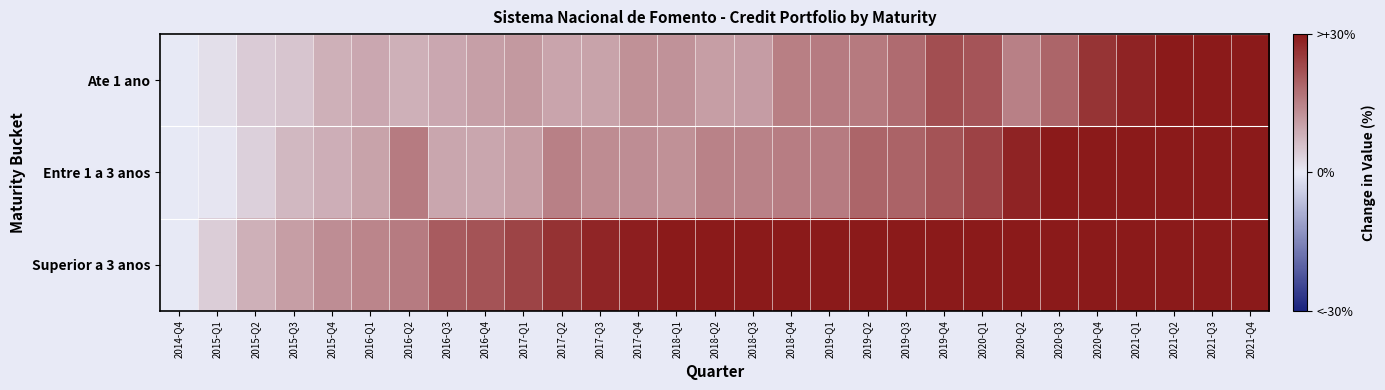

Reading left to right, transcribe all the data shown in this chart.

Ate 1 ano: 2014-Q4=0.0	2015-Q1=1.6	2015-Q2=4.4	2015-Q3=5.3	2015-Q4=8.3	2016-Q1=9.5	2016-Q2=8.2	2016-Q3=9.4	2016-Q4=10.6	2017-Q1=11.7	2017-Q2=10.0	2017-Q3=10.2	2017-Q4=12.8	2018-Q1=12.6	2018-Q2=11.0	2018-Q3=11.2	2018-Q4=15.3	2019-Q1=15.8	2019-Q2=16.1	2019-Q3=18.1	2019-Q4=22.5	2020-Q1=21.4	2020-Q2=15.1	2020-Q3=19.0	2020-Q4=26.2	2021-Q1=28.4	2021-Q2=32.0	2021-Q3=40.1	2021-Q4=53.3
Entre 1 a 3 anos: 2014-Q4=0.0	2015-Q1=0.6	2015-Q2=3.6	2015-Q3=7.2	2015-Q4=8.5	2016-Q1=10.2	2016-Q2=15.9	2016-Q3=9.8	2016-Q4=9.6	2017-Q1=10.8	2017-Q2=15.1	2017-Q3=13.5	2017-Q4=13.3	2018-Q1=12.7	2018-Q2=15.0	2018-Q3=14.8	2018-Q4=15.6	2019-Q1=15.8	2019-Q2=19.0	2019-Q3=19.2	2019-Q4=21.7	2020-Q1=24.1	2020-Q2=28.5	2020-Q3=31.3	2020-Q4=34.7	2021-Q1=38.9	2021-Q2=45.3	2021-Q3=45.1	2021-Q4=49.2
Superior a 3 anos: 2014-Q4=0.0	2015-Q1=4.1	2015-Q2=8.3	2015-Q3=10.8	2015-Q4=13.1	2016-Q1=14.4	2016-Q2=15.8	2016-Q3=20.5	2016-Q4=21.6	2017-Q1=23.8	2017-Q2=26.4	2017-Q3=28.2	2017-Q4=29.2	2018-Q1=30.1	2018-Q2=32.3	2018-Q3=34.4	2018-Q4=36.0	2019-Q1=37.3	2019-Q2=39.6	2019-Q3=41.5	2019-Q4=45.3	2020-Q1=48.2	2020-Q2=53.0	2020-Q3=58.6	2020-Q4=63.8	2021-Q1=66.9	2021-Q2=71.4	2021-Q3=81.7	2021-Q4=88.3